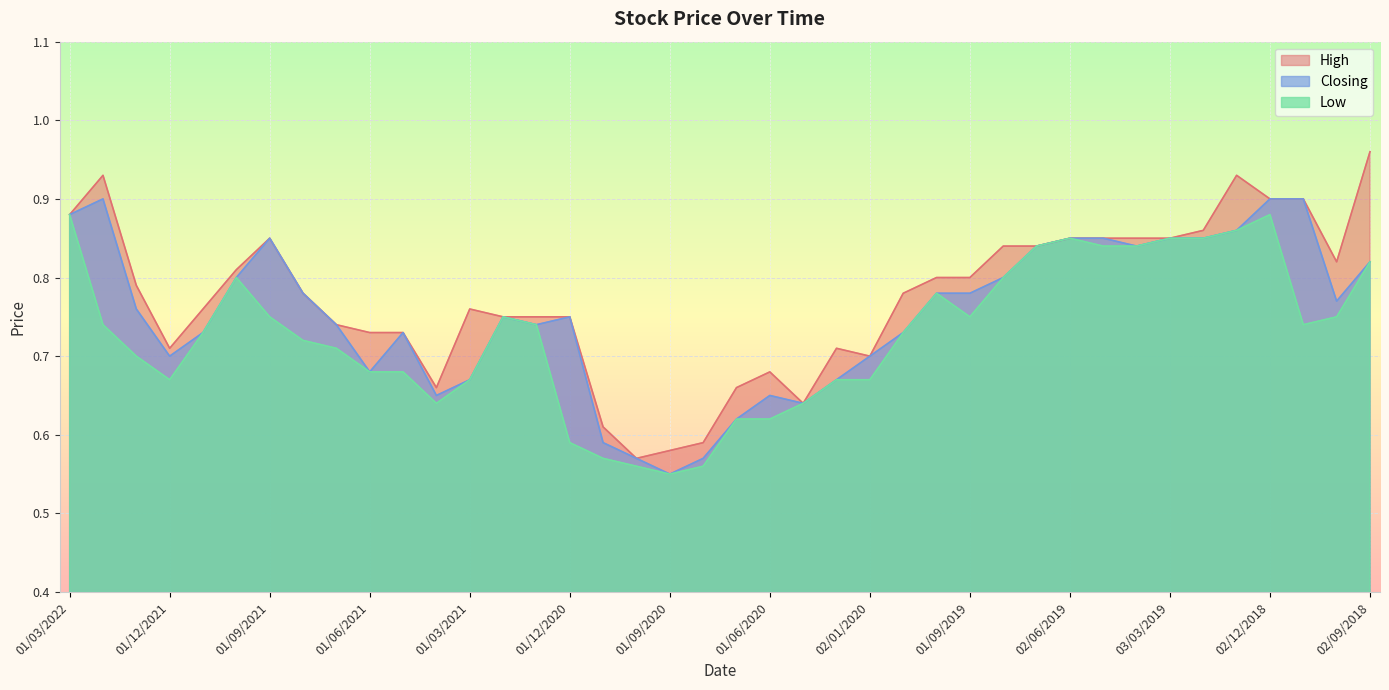

True or false: Closing and Low intersect in this chart.

False